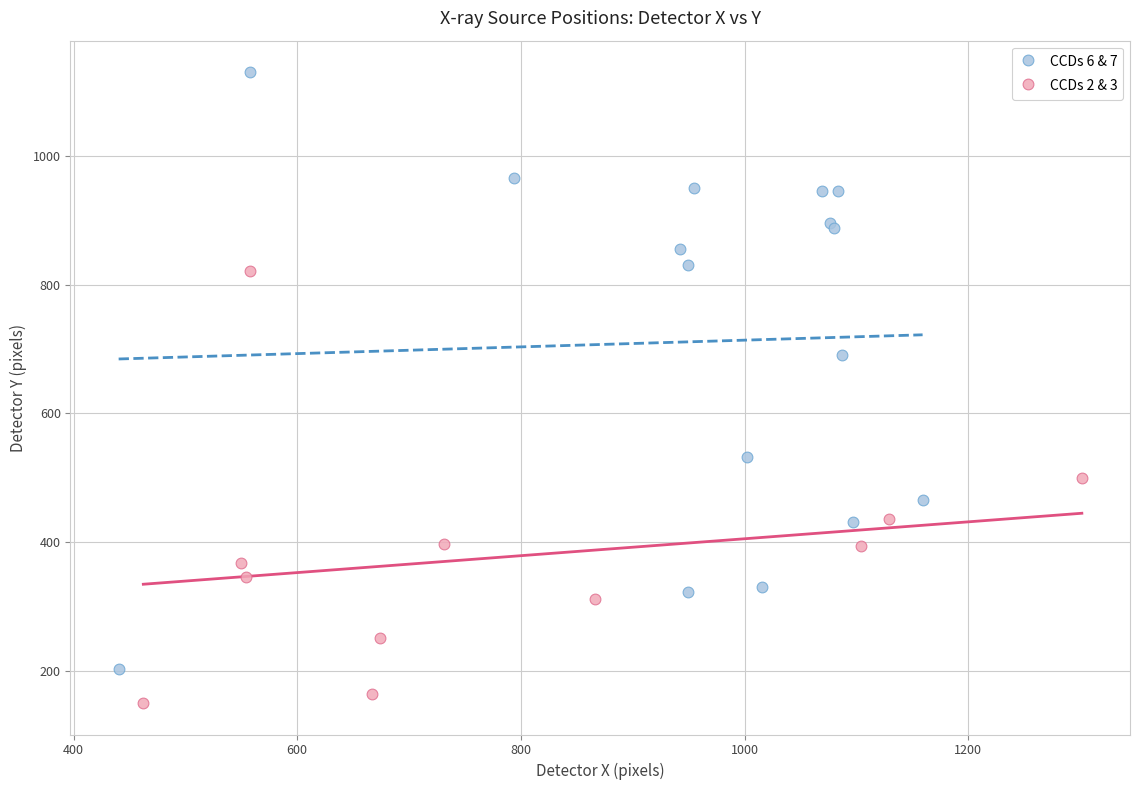

Which series contains the lowest Y value?

CCDs 2 & 3